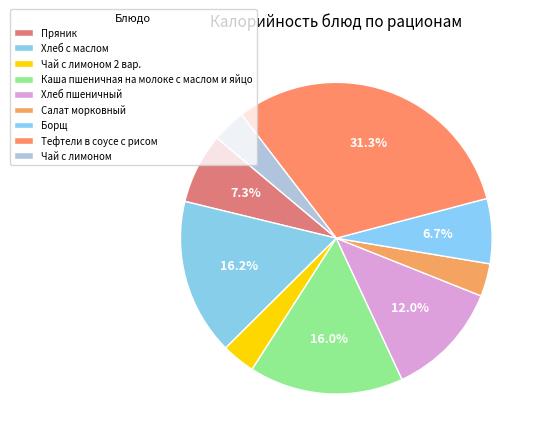

What percentage do Борщ and Каша пшеничная на молоке с маслом и яйцо together represent?

22.8%